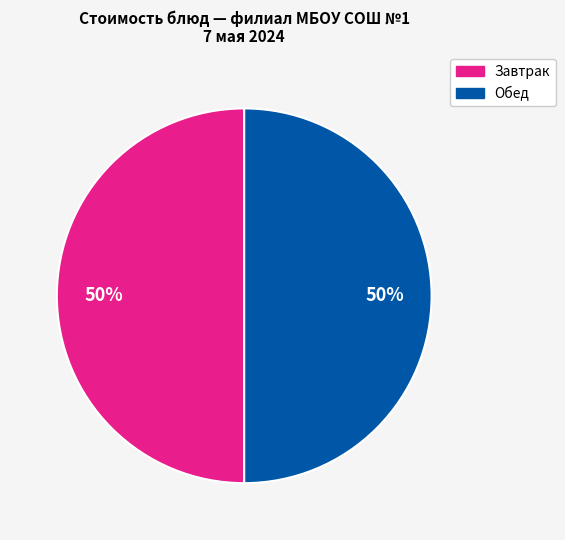

To the nearest percent, what is the average slice percentage?

50%